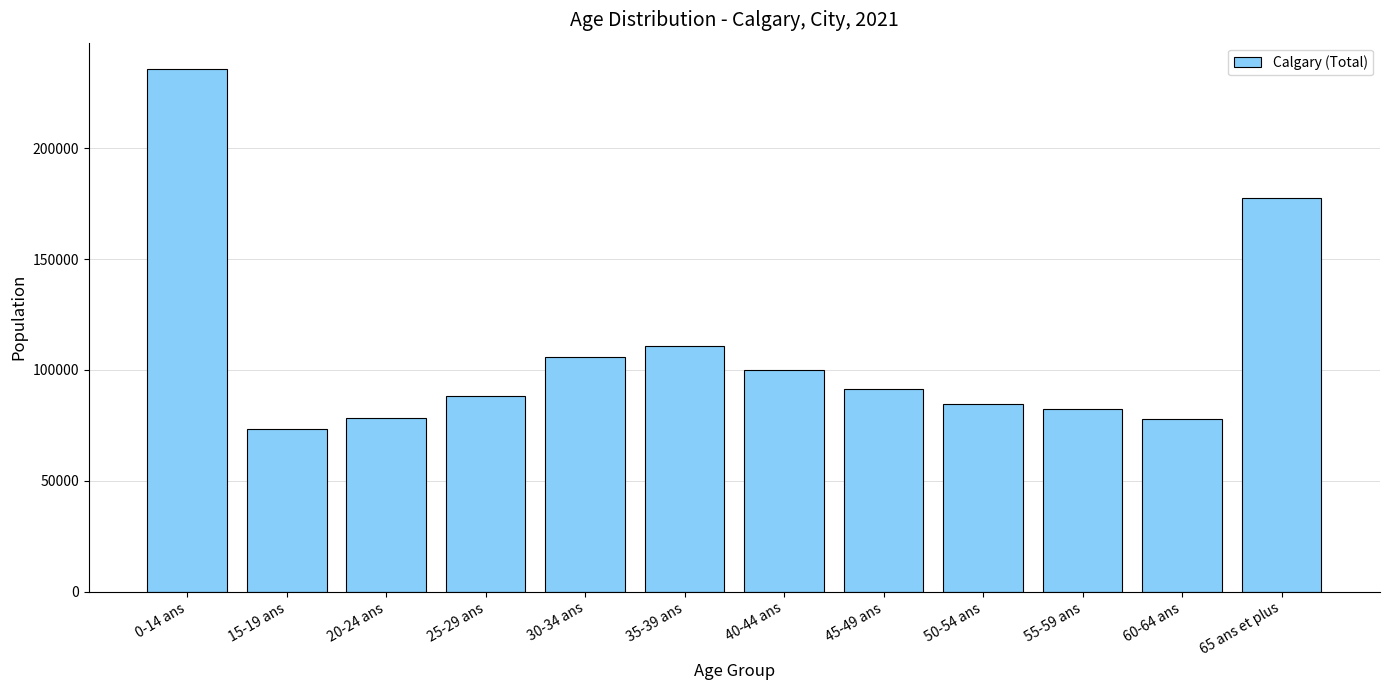

What is the change in value from 0-14 ans to 50-54 ans?

-151130